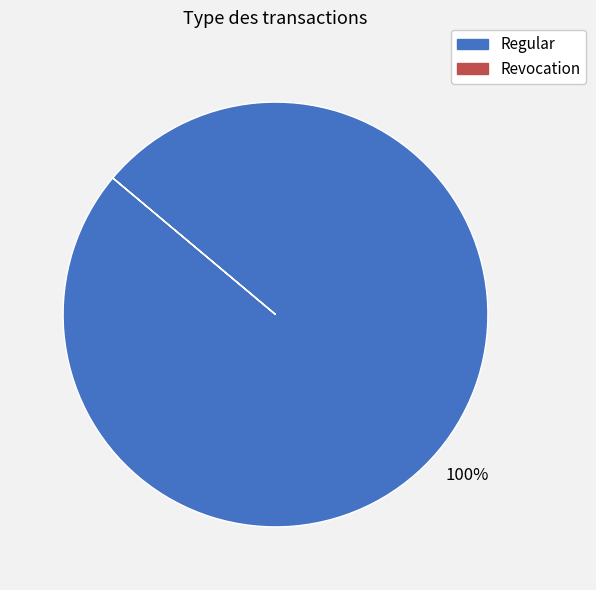

True or false: Regular accounts for 88% of the total.

False